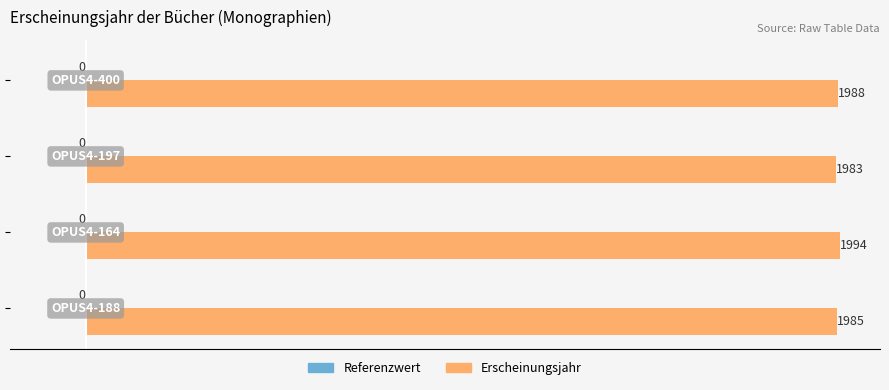

What is the greatest value displayed?

1994